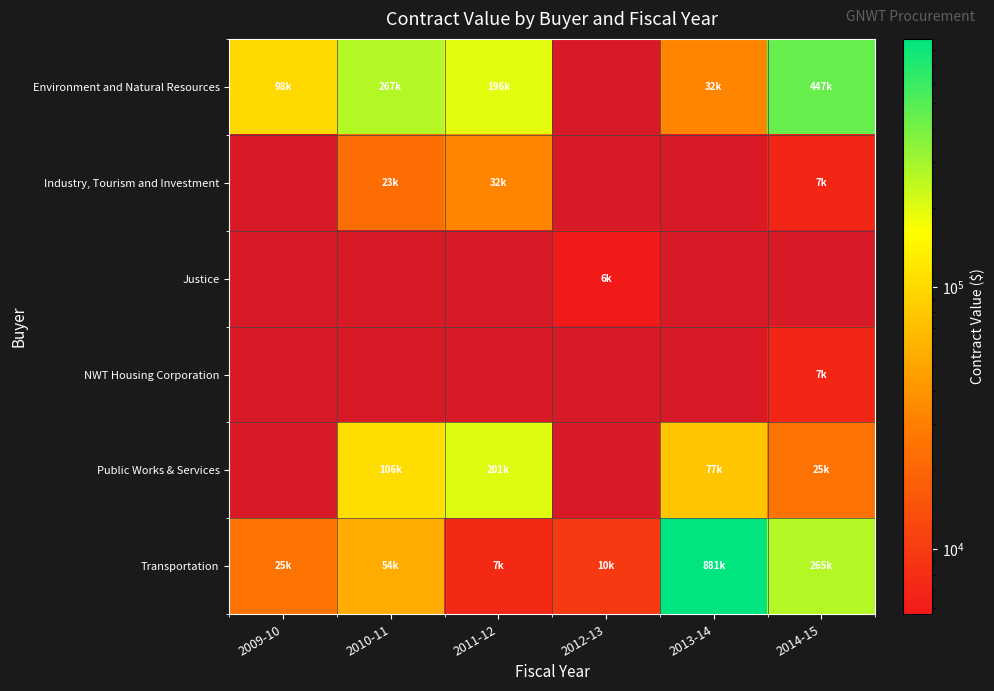

Reading left to right, list all the values displayed in this chart.

Environment and Natural Resources: 2009-10=97626.0	2010-11=267124.1	2011-12=196144.2	2012-13=0.0	2013-14=32477.7	2014-15=447049.9
Industry, Tourism and Investment: 2009-10=0.0	2010-11=22579.6	2011-12=32186.0	2012-13=0.0	2013-14=0.0	2014-15=7140.0
Justice: 2009-10=0.0	2010-11=0.0	2011-12=0.0	2012-13=5654.0	2013-14=0.0	2014-15=0.0
NWT Housing Corporation: 2009-10=0.0	2010-11=0.0	2011-12=0.0	2012-13=0.0	2013-14=0.0	2014-15=7050.0
Public Works & Services: 2009-10=0.0	2010-11=105706.9	2011-12=200800.0	2012-13=0.0	2013-14=76953.1	2014-15=25147.5
Transportation: 2009-10=25299.8	2010-11=53854.8	2011-12=7410.0	2012-13=9669.5	2013-14=881155.0	2014-15=265050.0